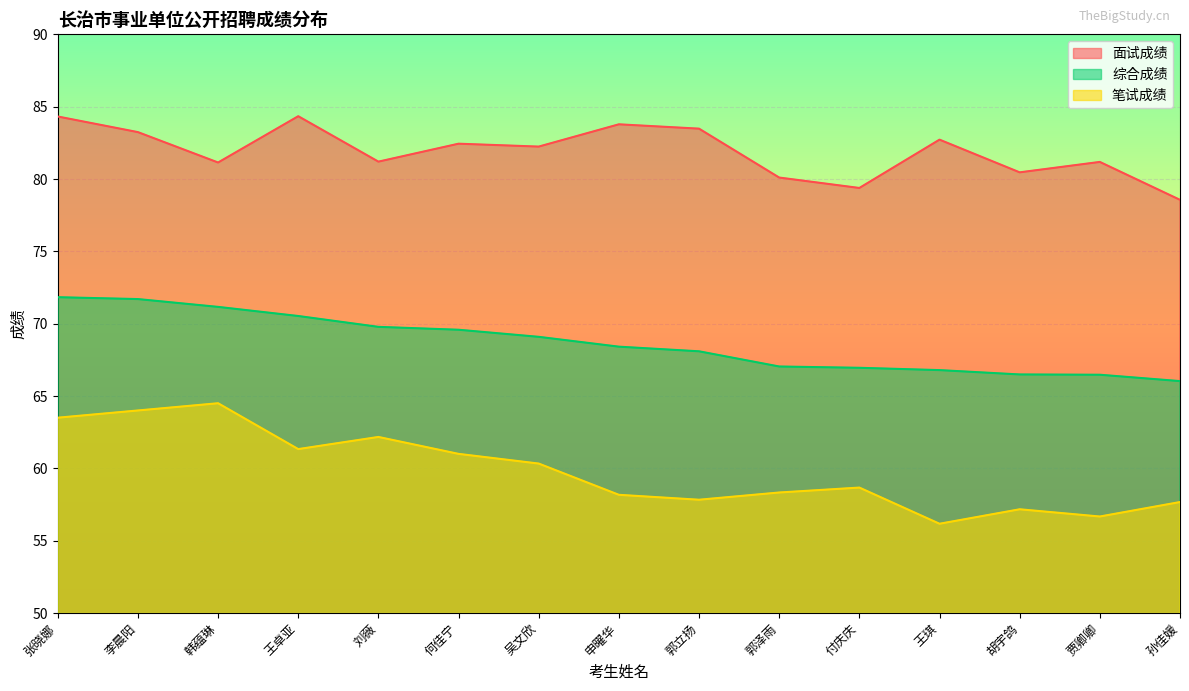

What position from the left is 王琪?

12